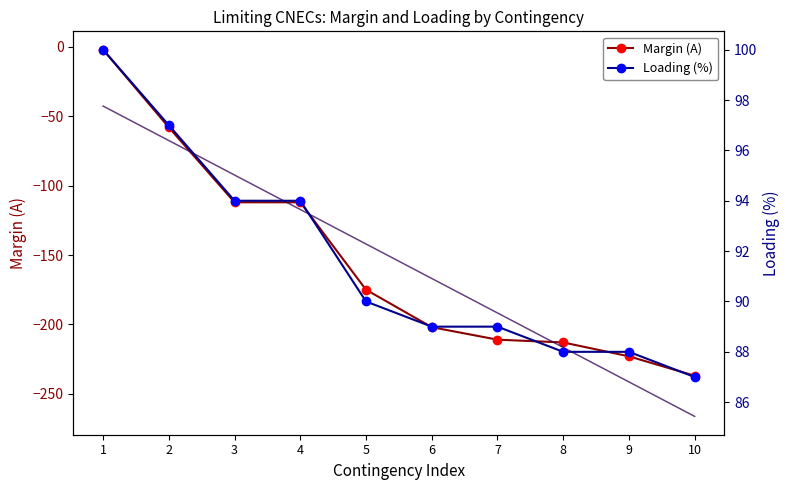

What is the difference between the Loading (%) values at 8 and 7?

1